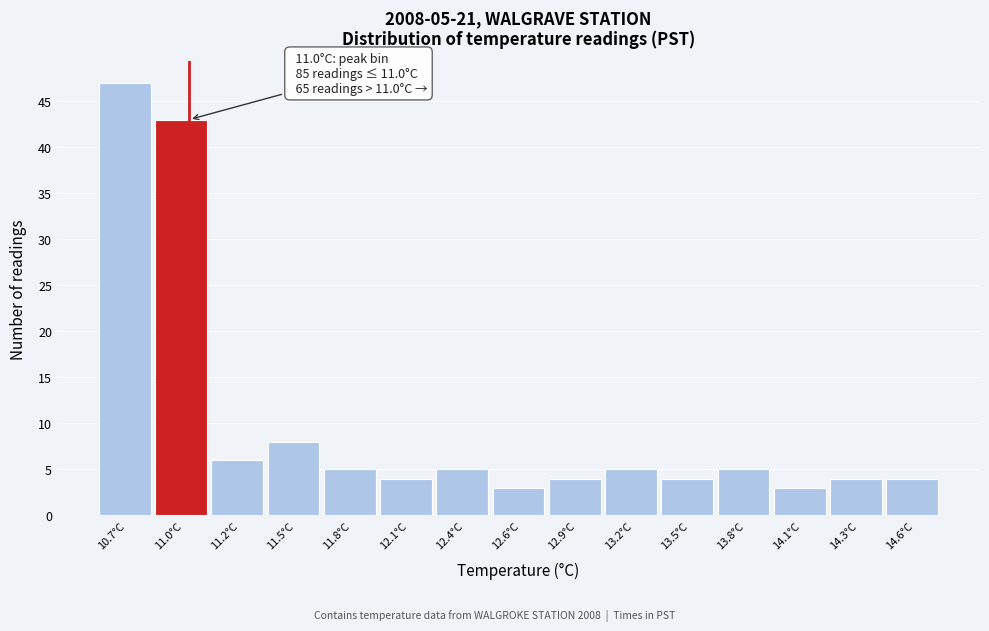

Reading left to right, list all the values displayed in this chart.

47	43	6	8	5	4	5	3	4	5	4	5	3	4	4